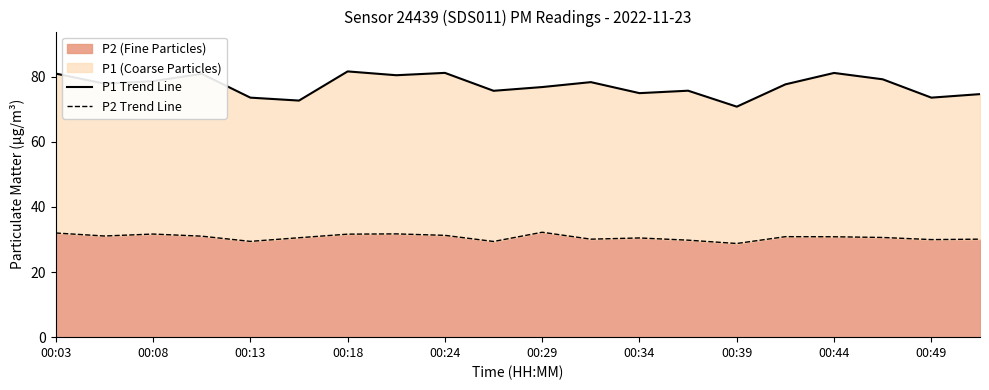

True or false: P2 Trend Line and P1 Trend Line cross at least once.

False